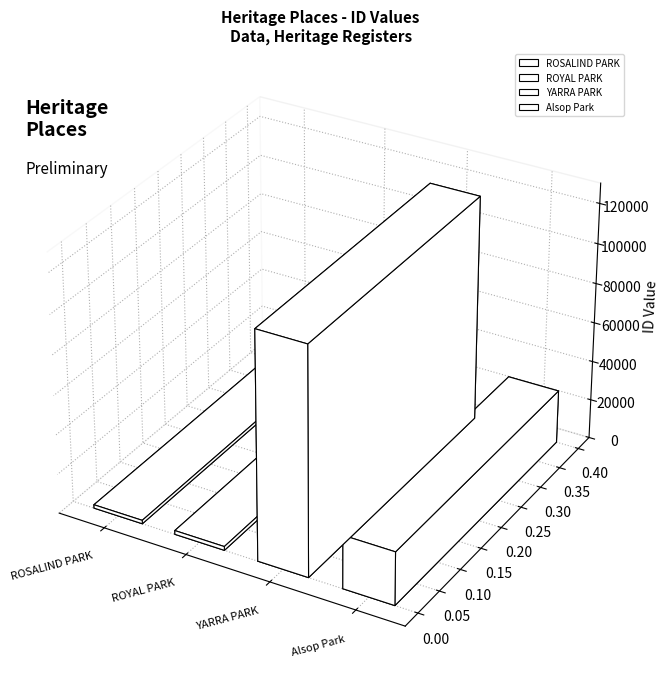

Reading left to right, transcribe all the data shown in this chart.

ROSALIND PARK=1774	ROYAL PARK=1954	YARRA PARK=114751	Alsop Park=27019